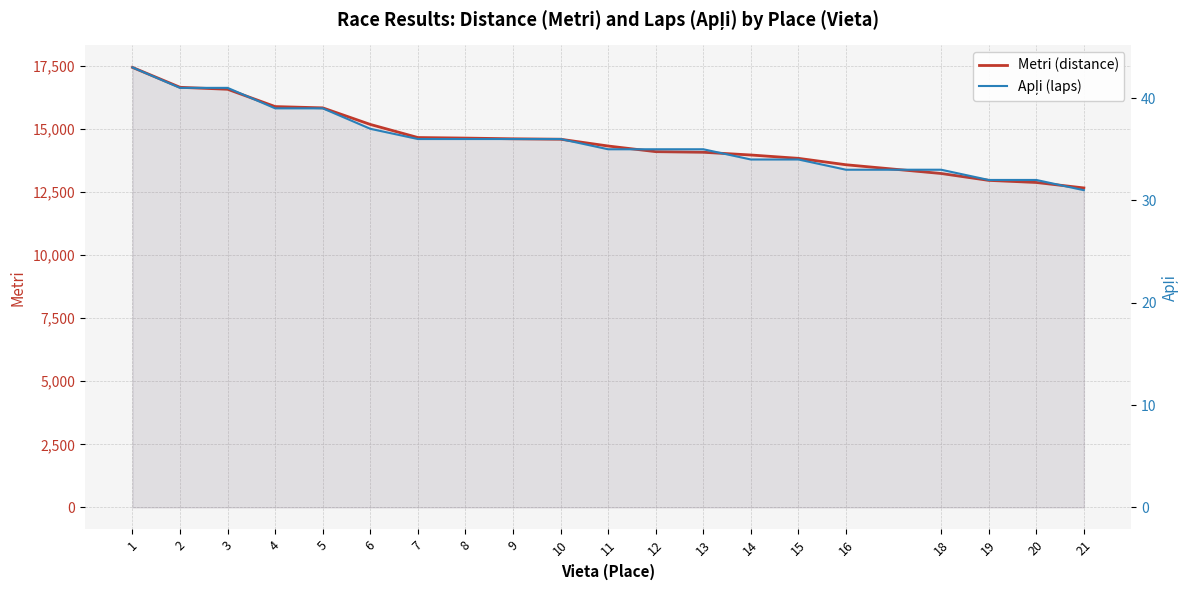

True or false: Metri (distance) and Apļi (laps) intersect in this chart.

False